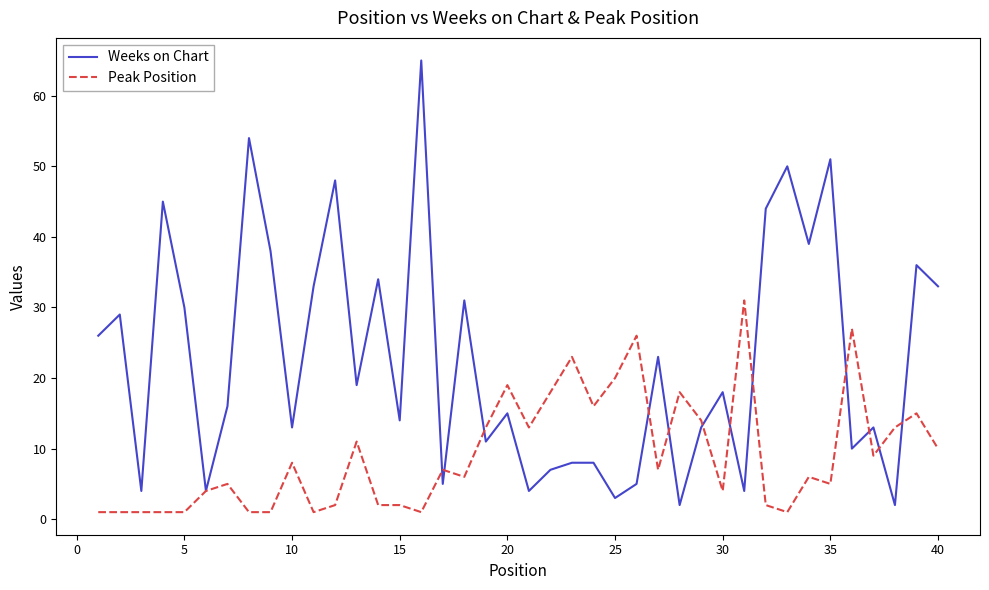

Which series has the largest total across all categories?

Weeks on Chart